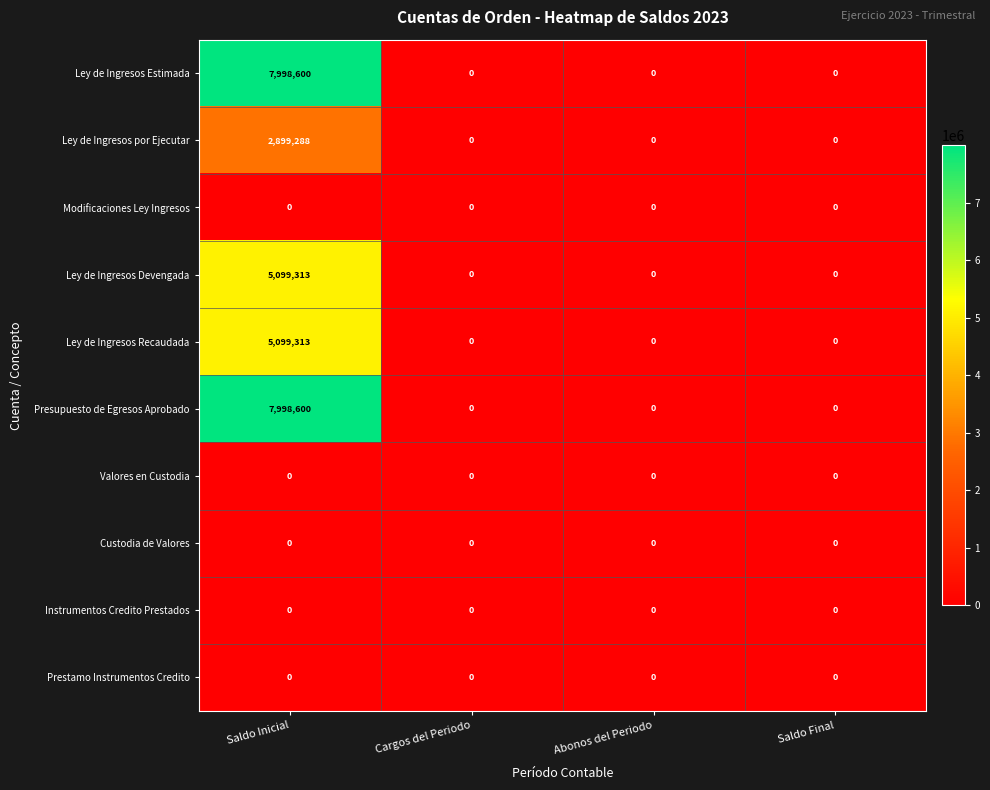

What is the greatest value displayed?

7998600